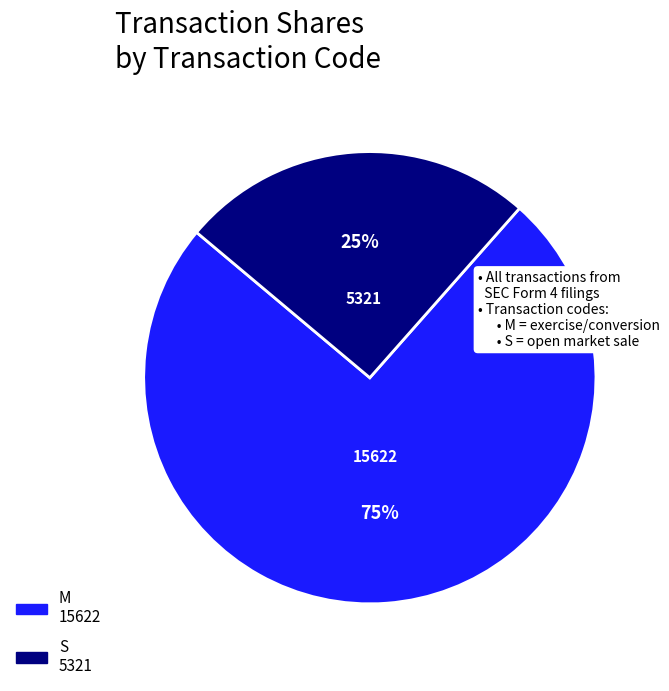

Does any single category account for the majority?

Yes